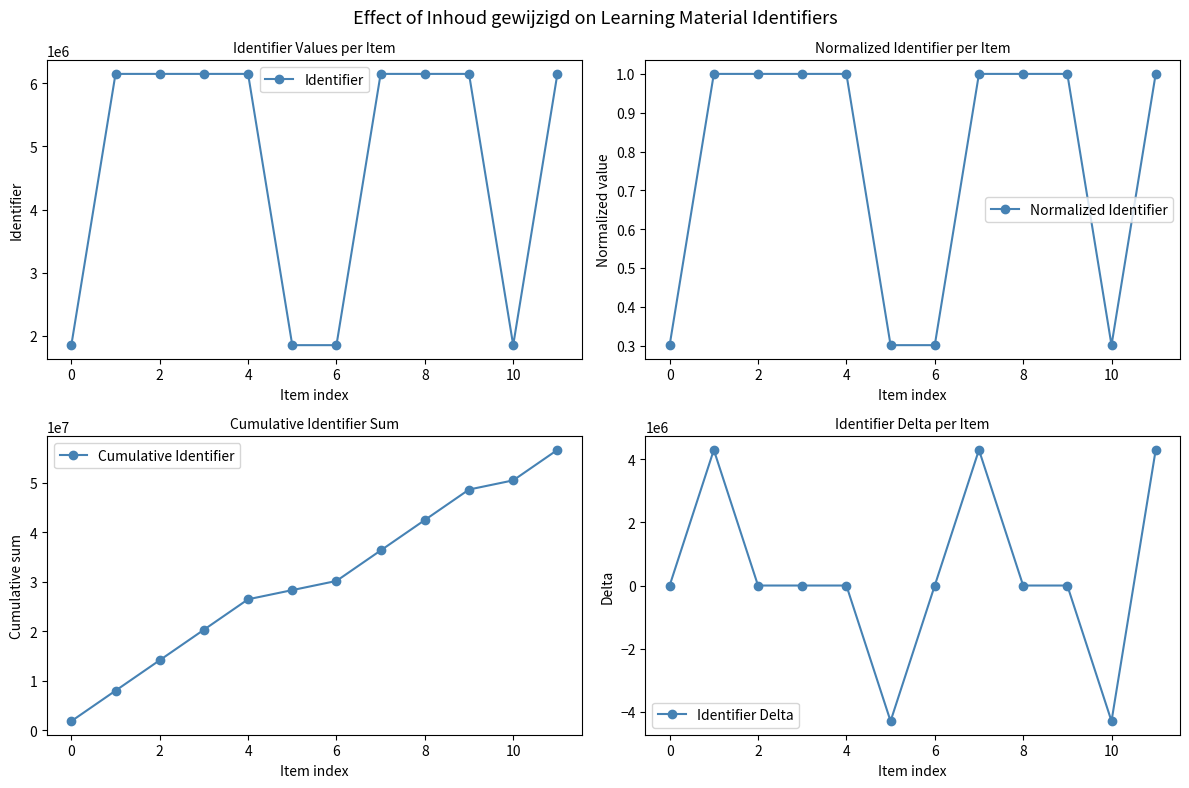

Is this an area chart (filled region under the line)?

No